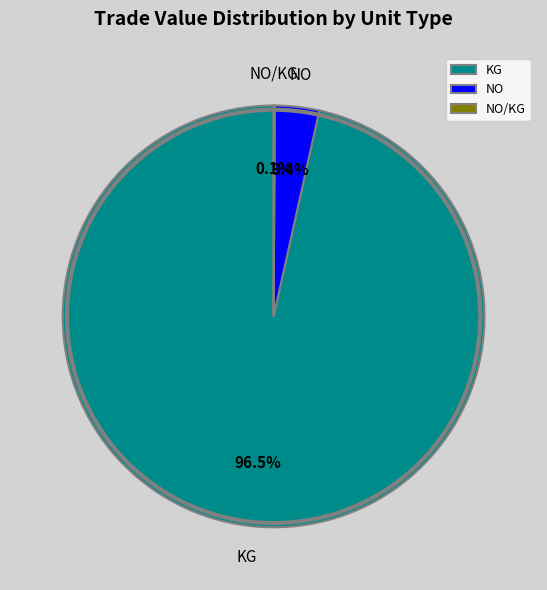

Which category has the biggest portion of the pie?

KG